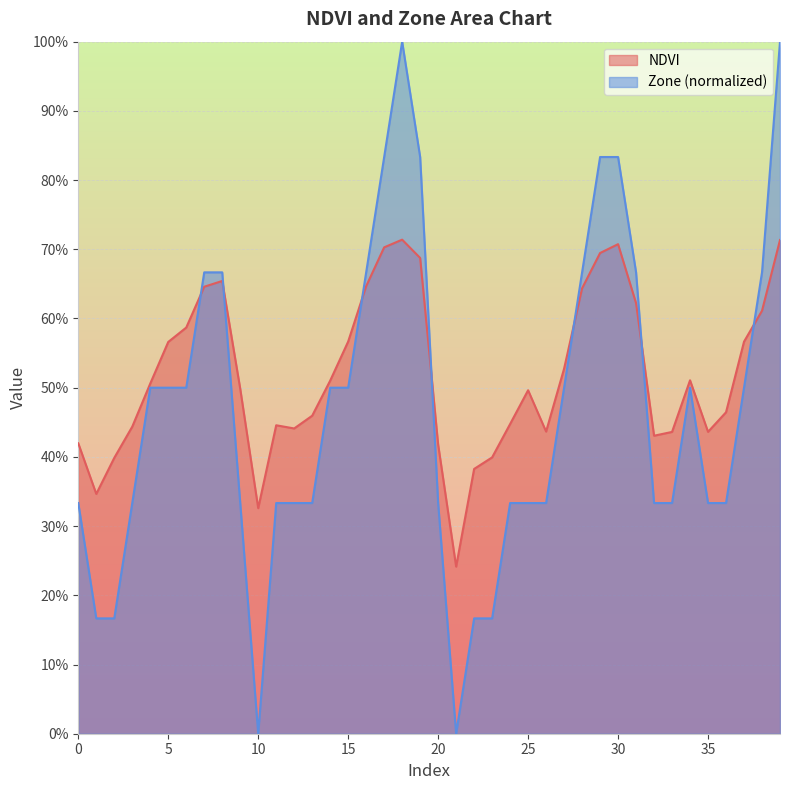

What is the approximate value of Zone at 7?

0.7